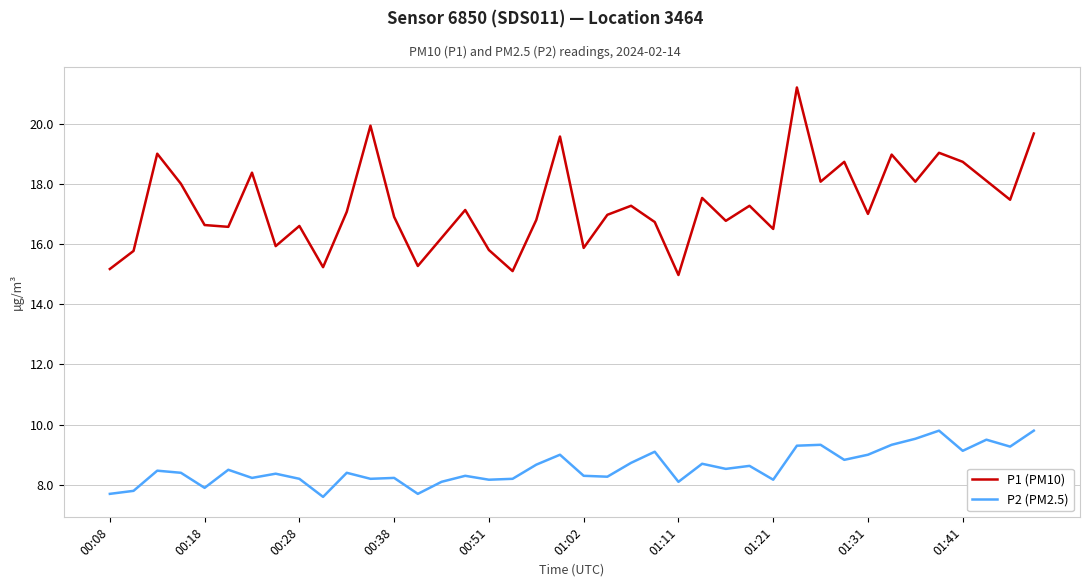

True or false: P1 (PM10) and P2 (PM2.5) intersect in this chart.

False